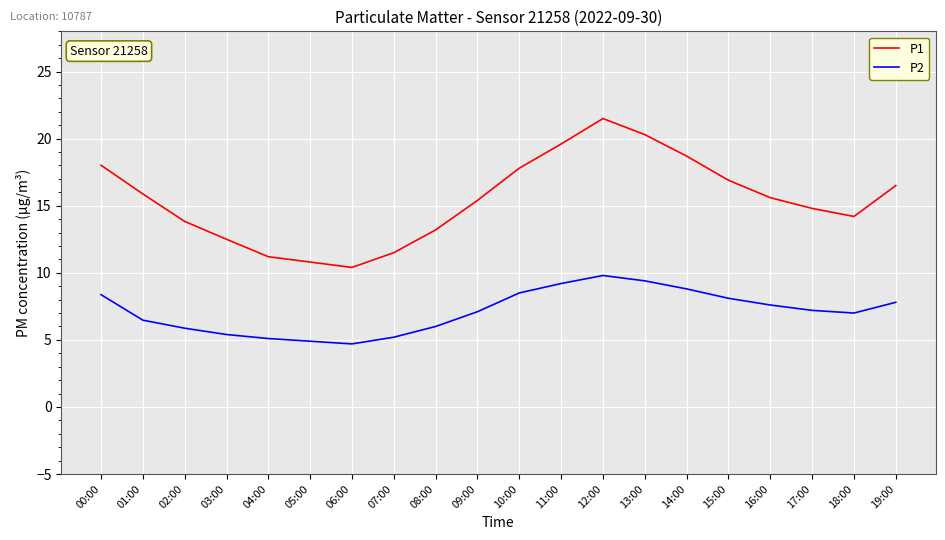

At 12:00, list the series in order from largest to smallest.

P1, P2